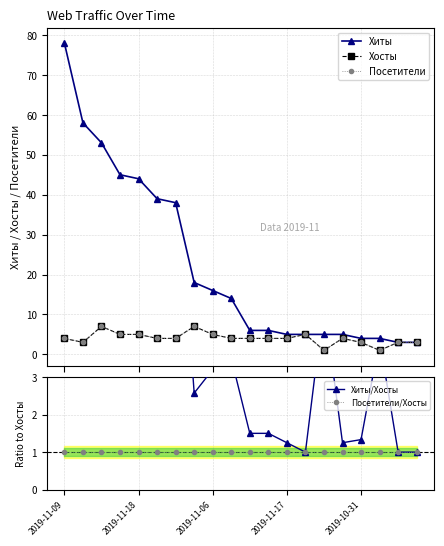

How many times do Хосты and Хиты/Хосты cross each other?

5